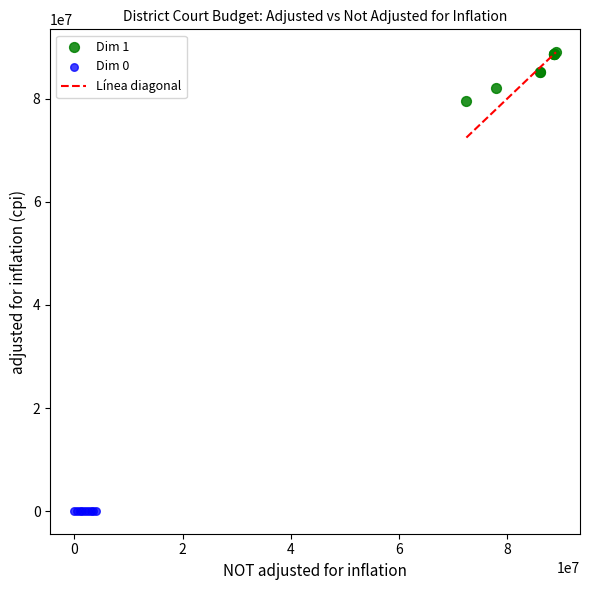

Which series has the widest spread of Y values?

Dim 1